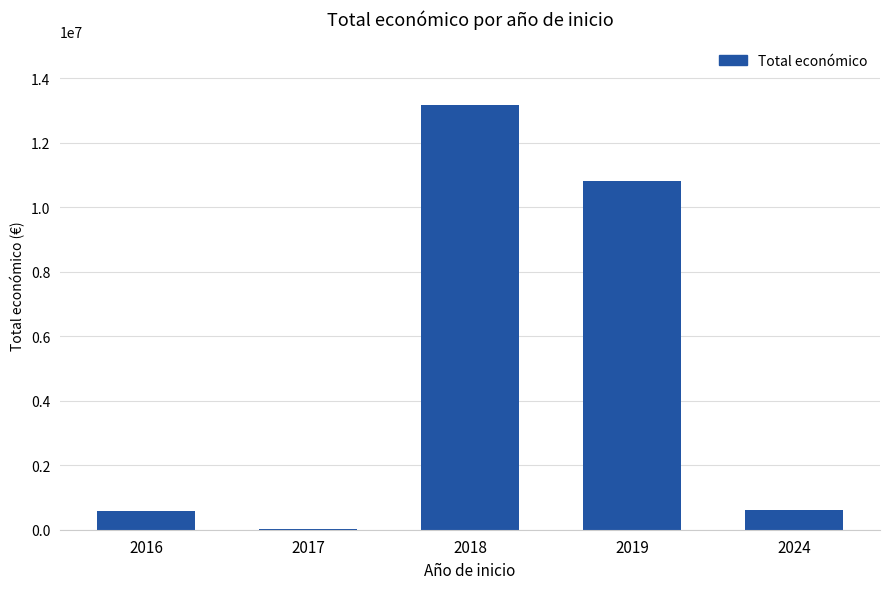

How many categories are shown in the chart?

5